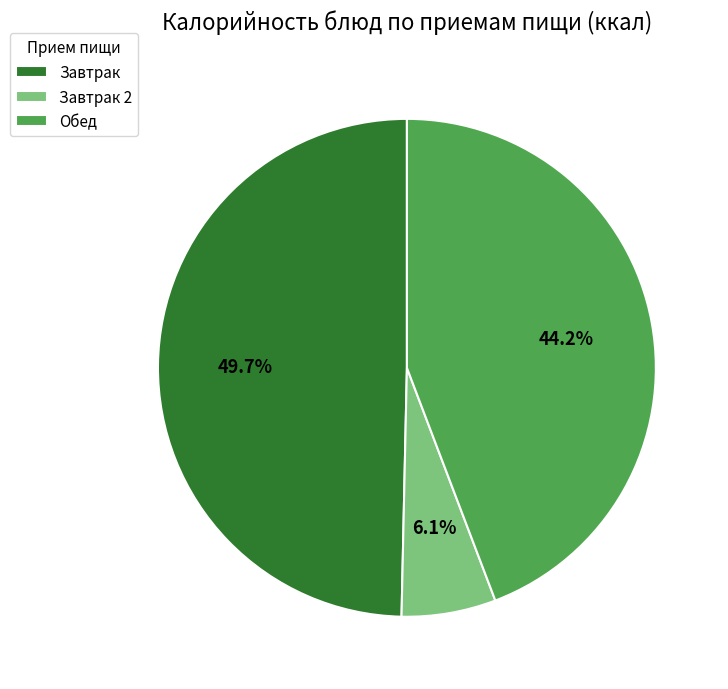

Does Завтрак represent more than half of the total?

No